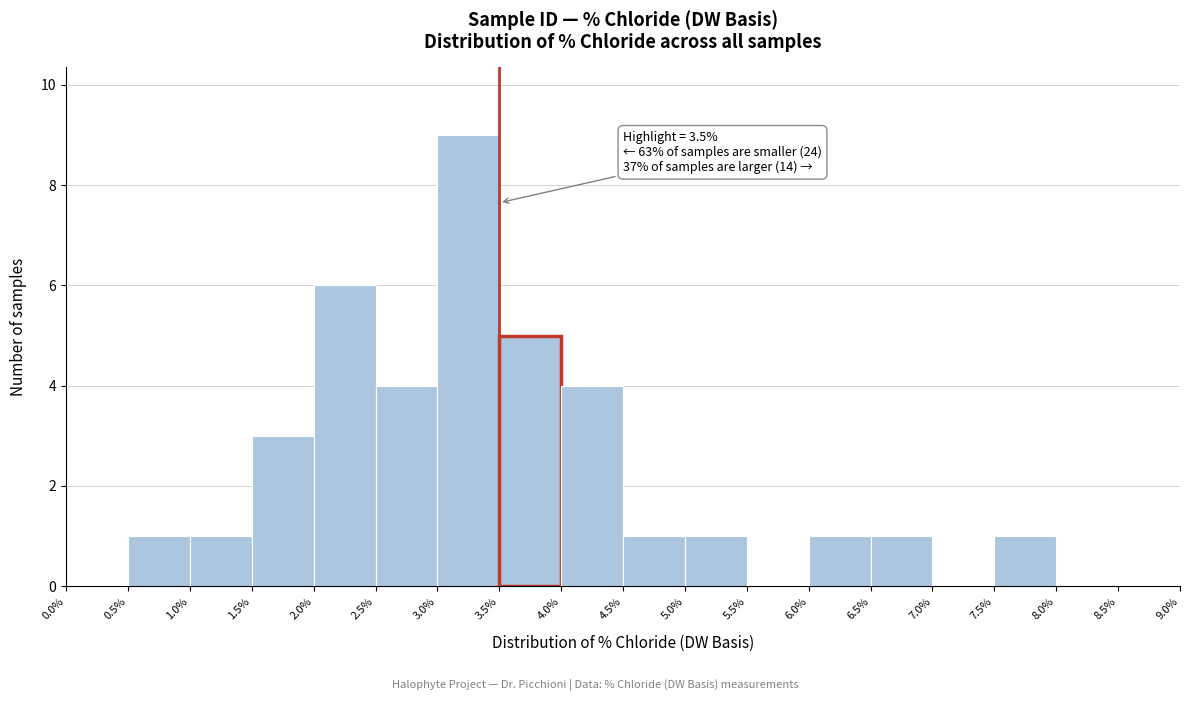

Over which range of the x-axis is the bar tallest?

3.0% to 3.5%